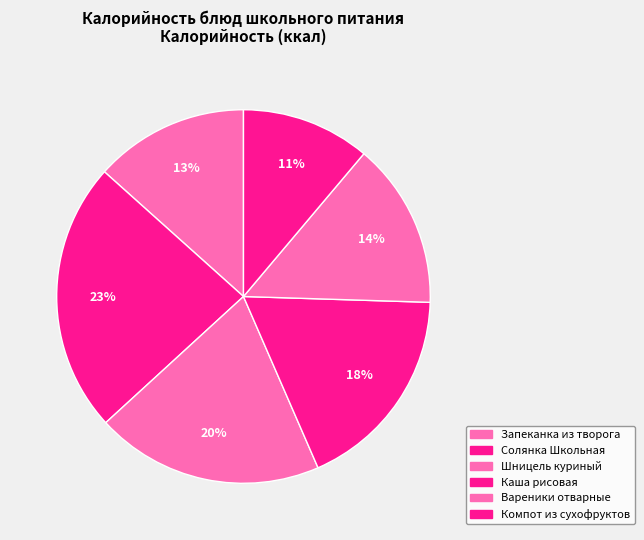

To the nearest percent, what is the combined percentage of Шницель куриный and Солянка Школьная?

43%